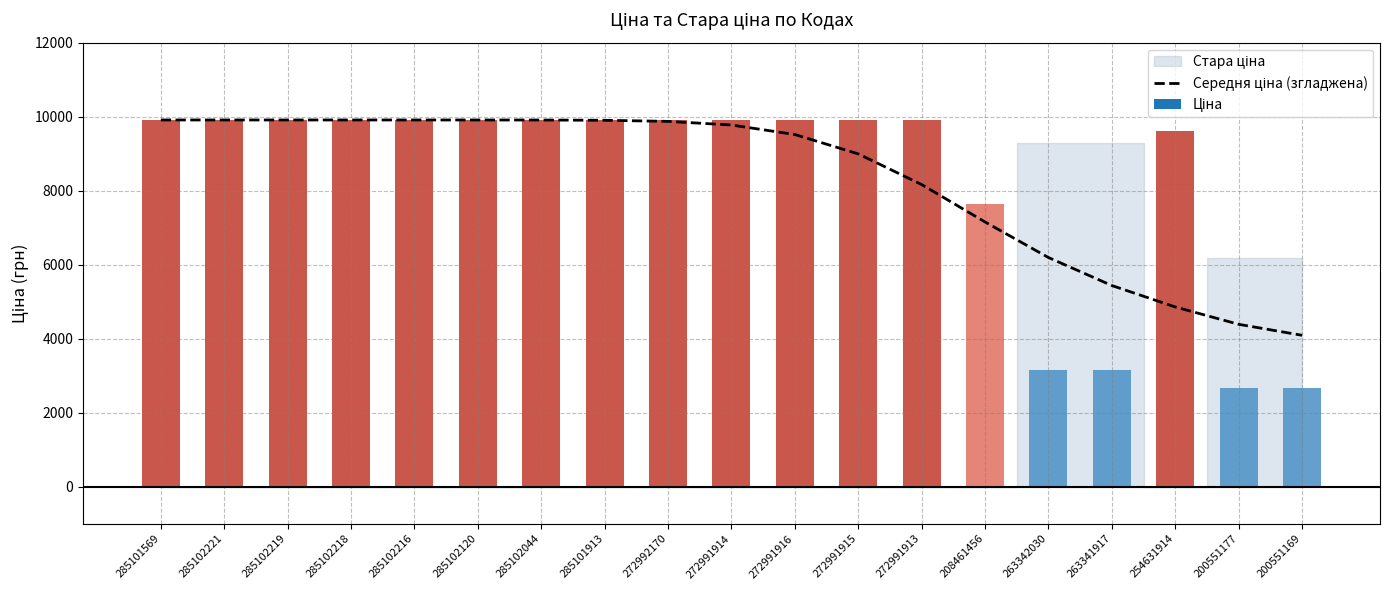

What is the sum of all values?

157689.7